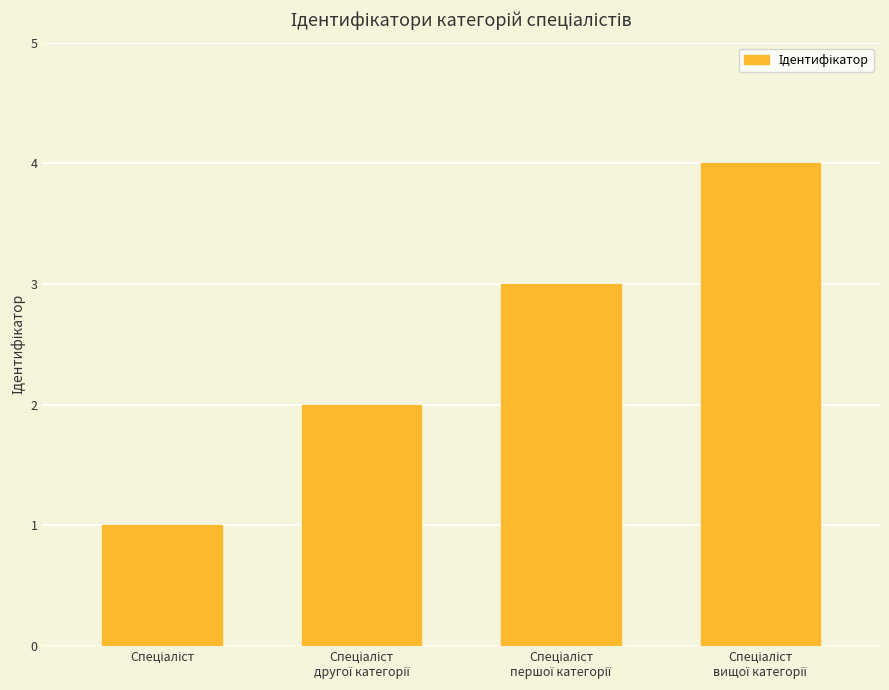

What is the greatest value displayed?

4